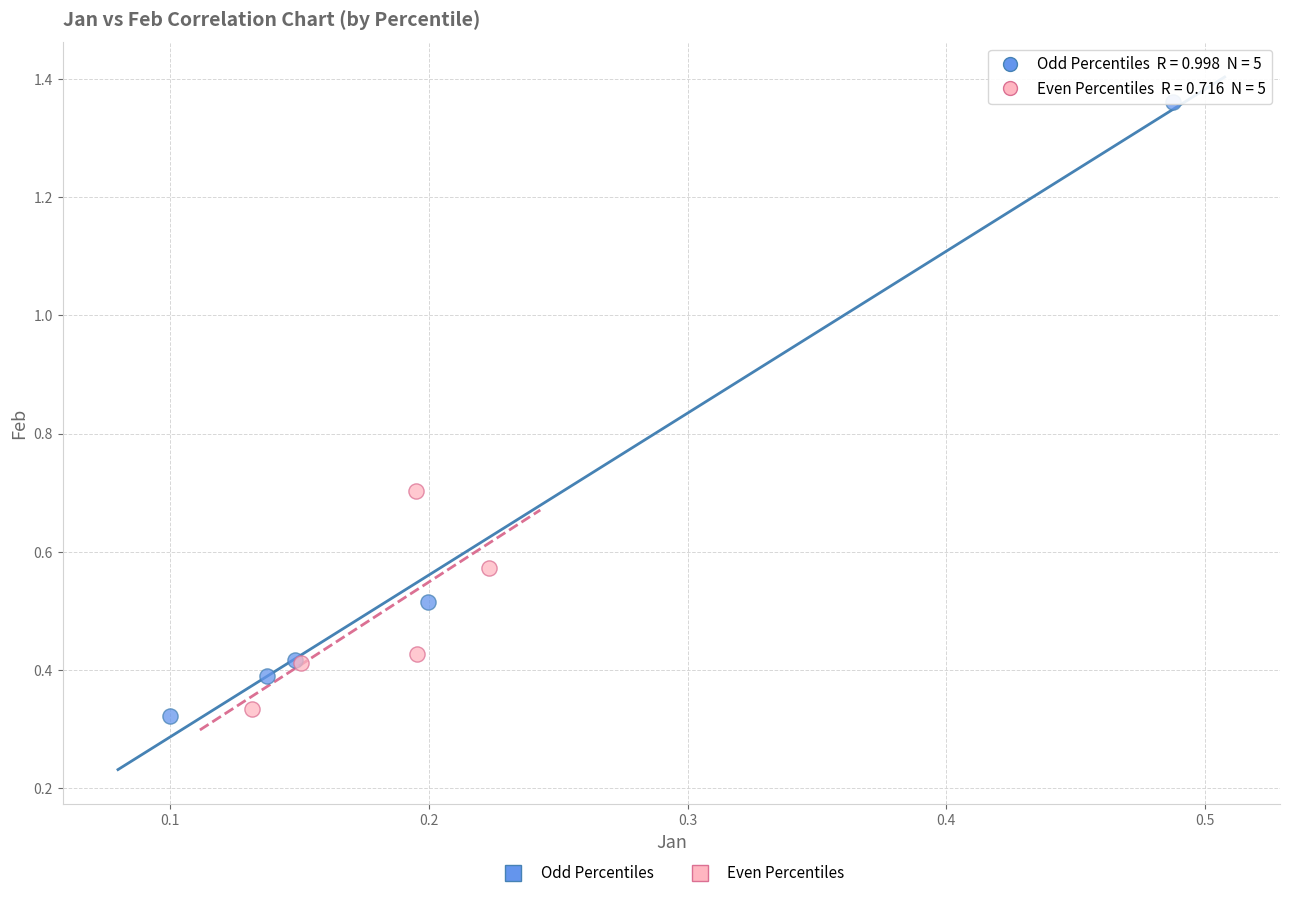

Which series reaches the maximum Y coordinate?

Odd Percentiles